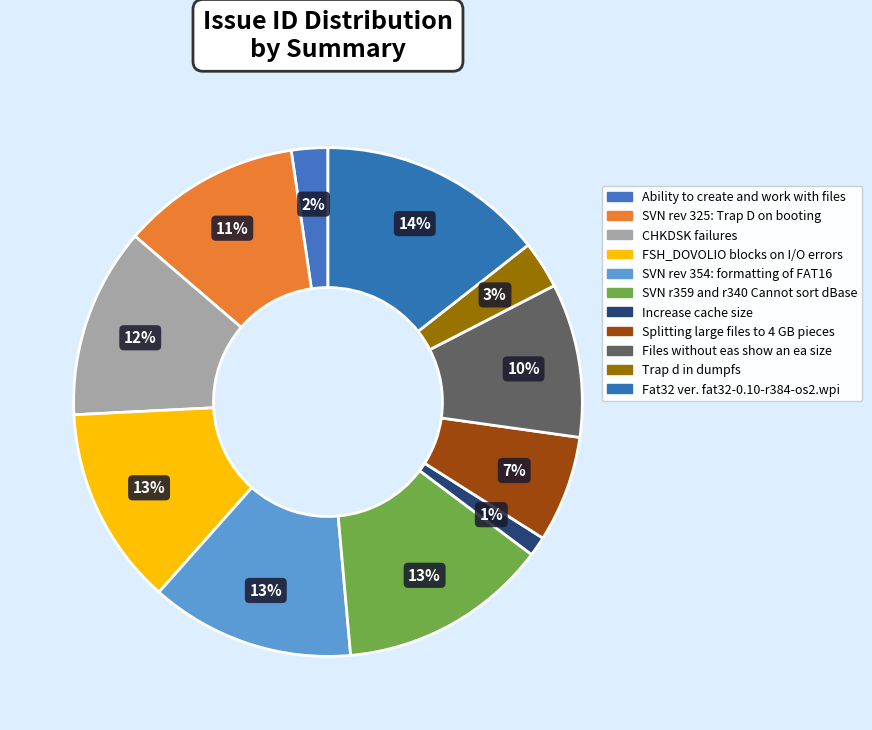

Does Splitting large files to 4 GB pieces account for over 50% of the chart?

No